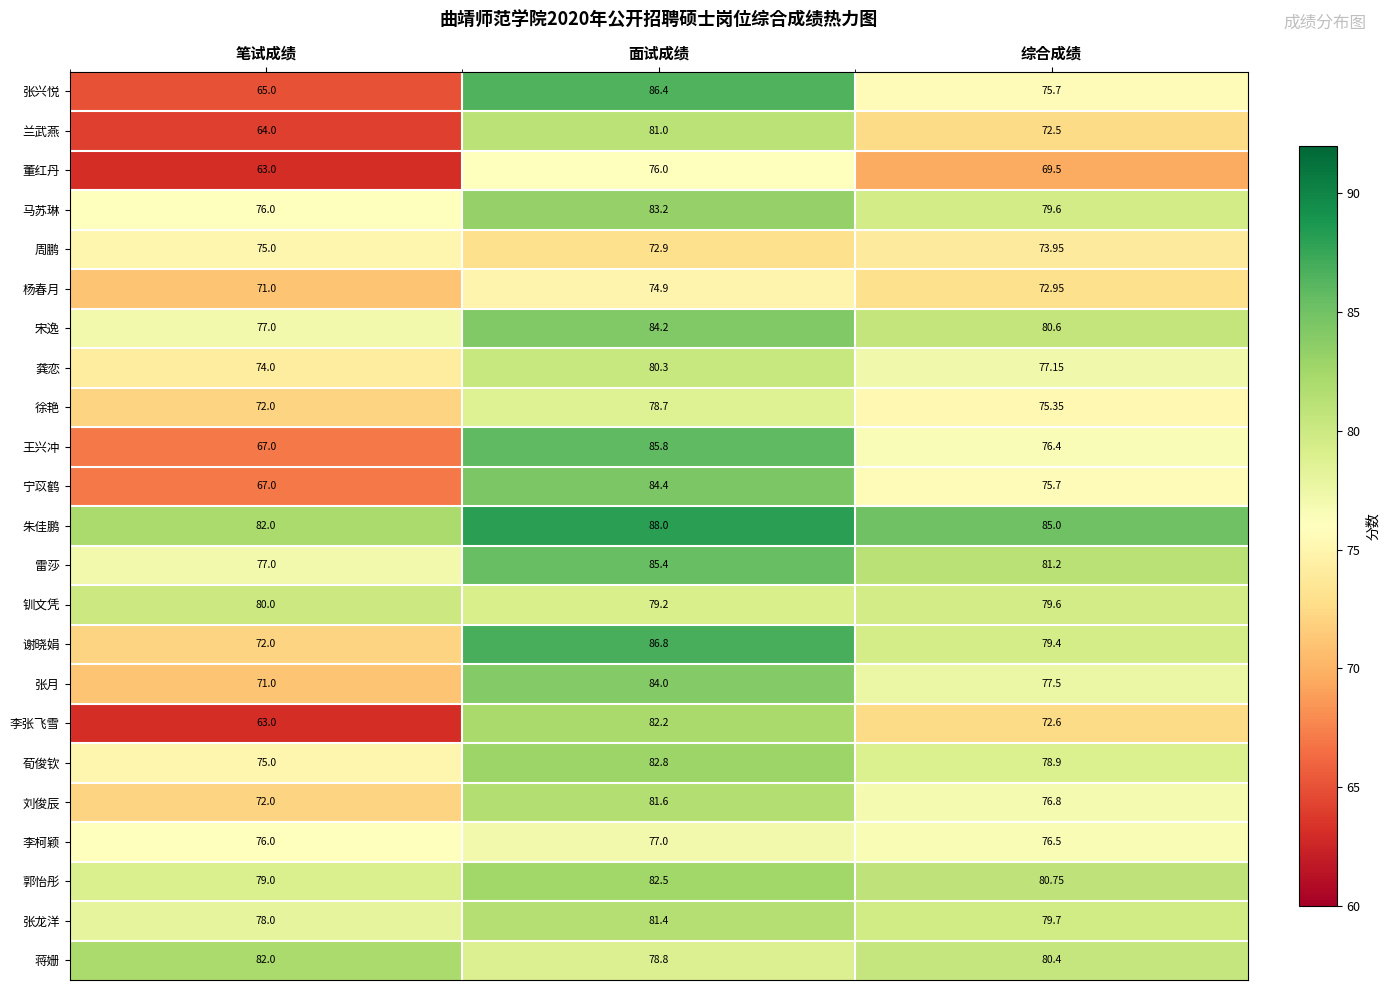

List the labels in order of 杨春月 value, largest first.

面试成绩, 综合成绩, 笔试成绩